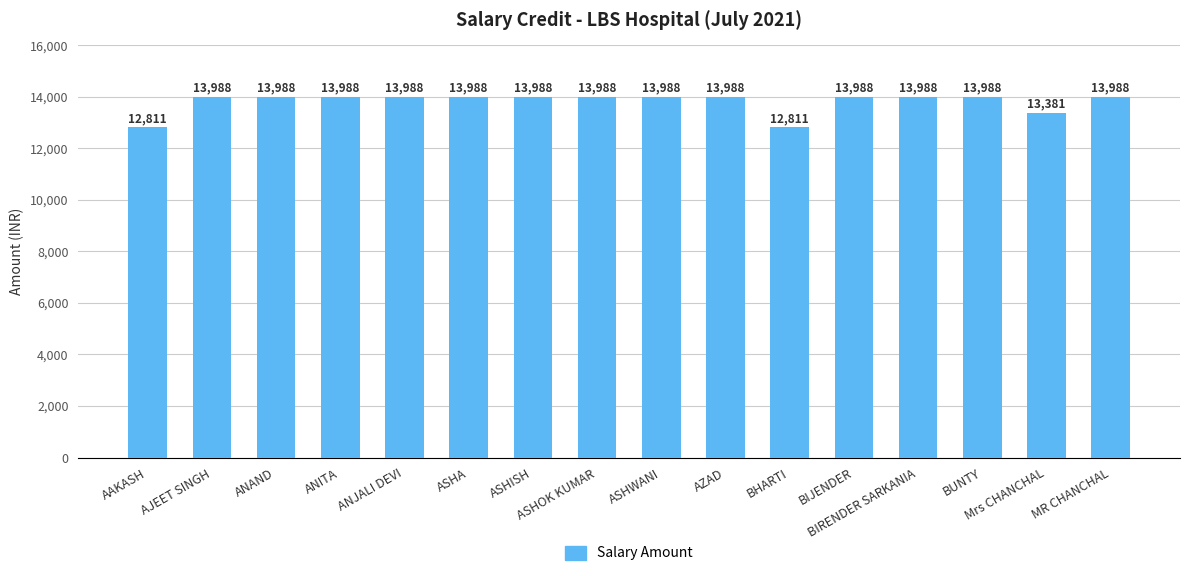

What value does the data have at AJEET SINGH, to the nearest 10?

13990